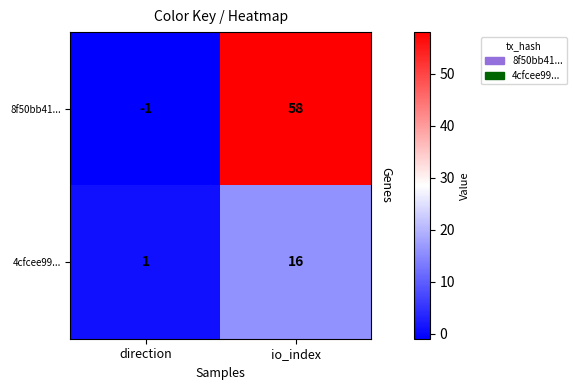

Which series has the largest total across all categories?

8f50bb41...